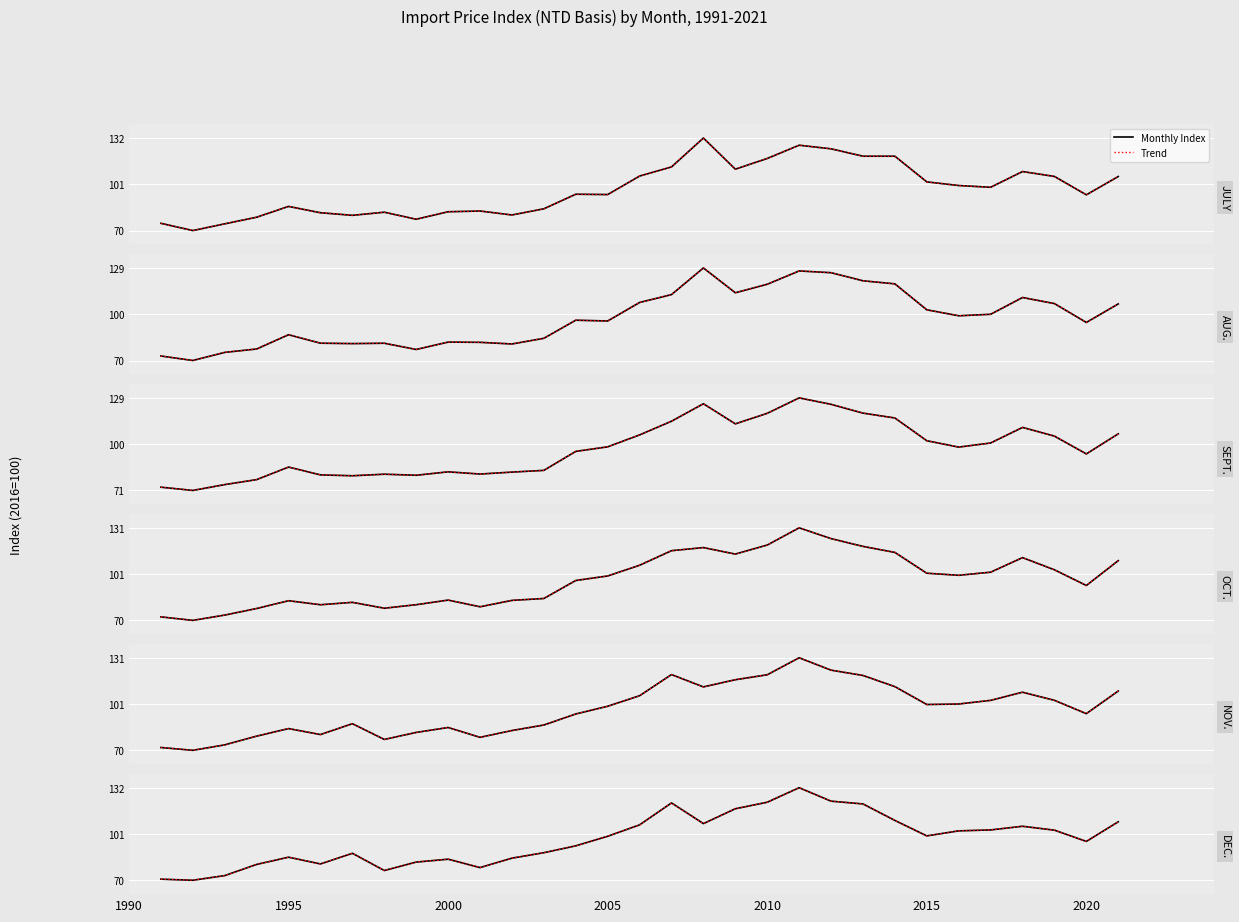

True or false: AUG. has a value of 81.9 at 2001.

True